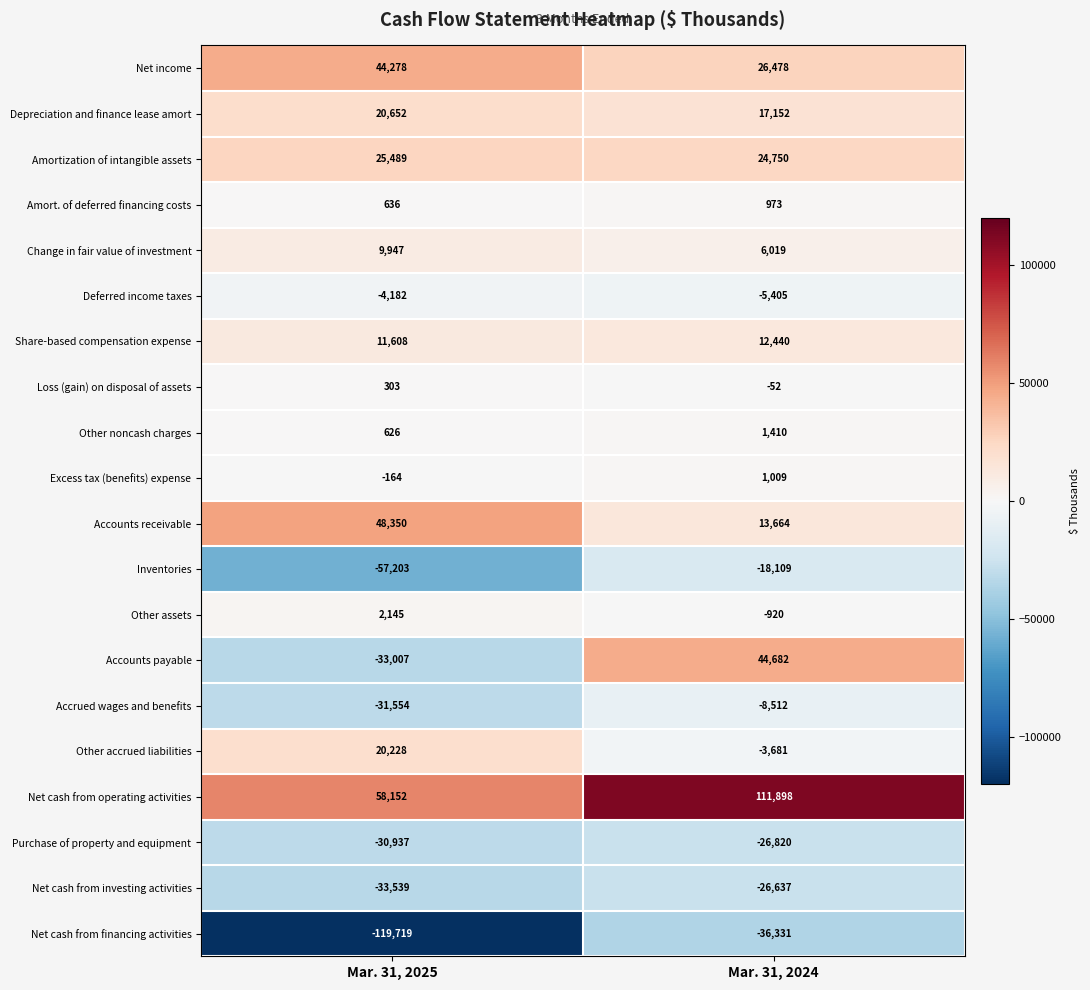

Which label corresponds to the smallest value in the chart?

Mar. 31, 2025